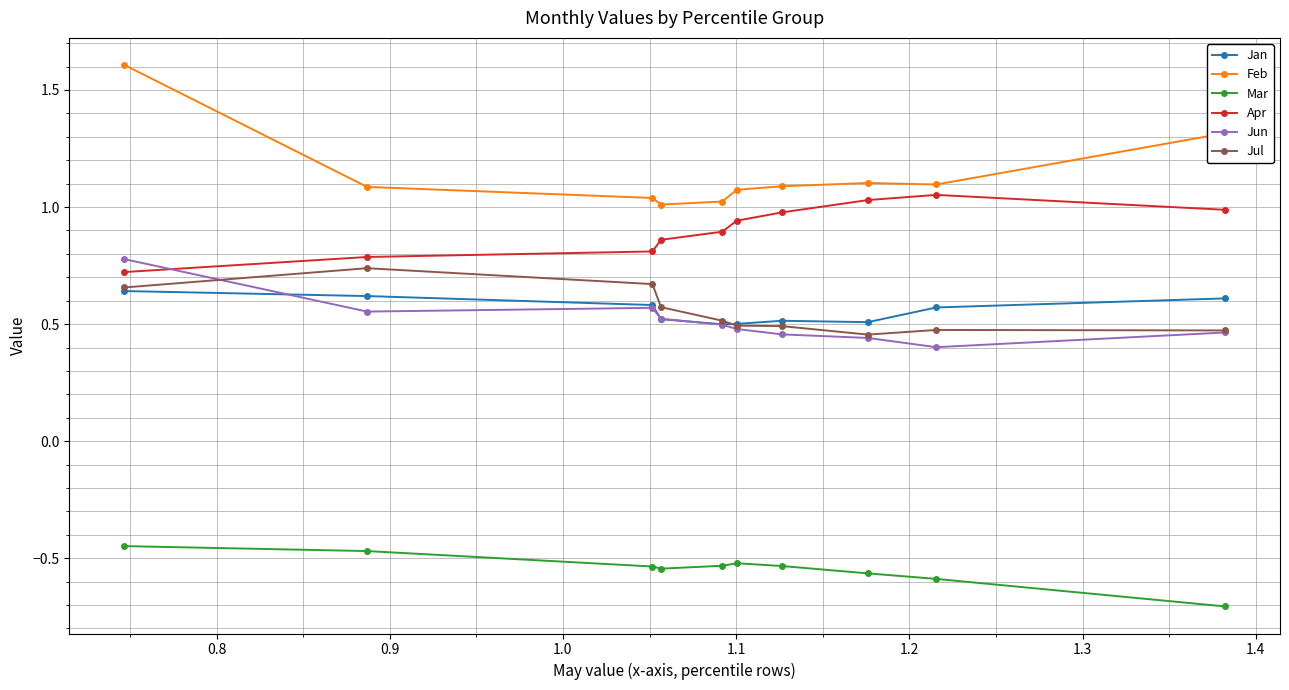

True or false: Apr has more than 1 points higher than both neighbors.

False